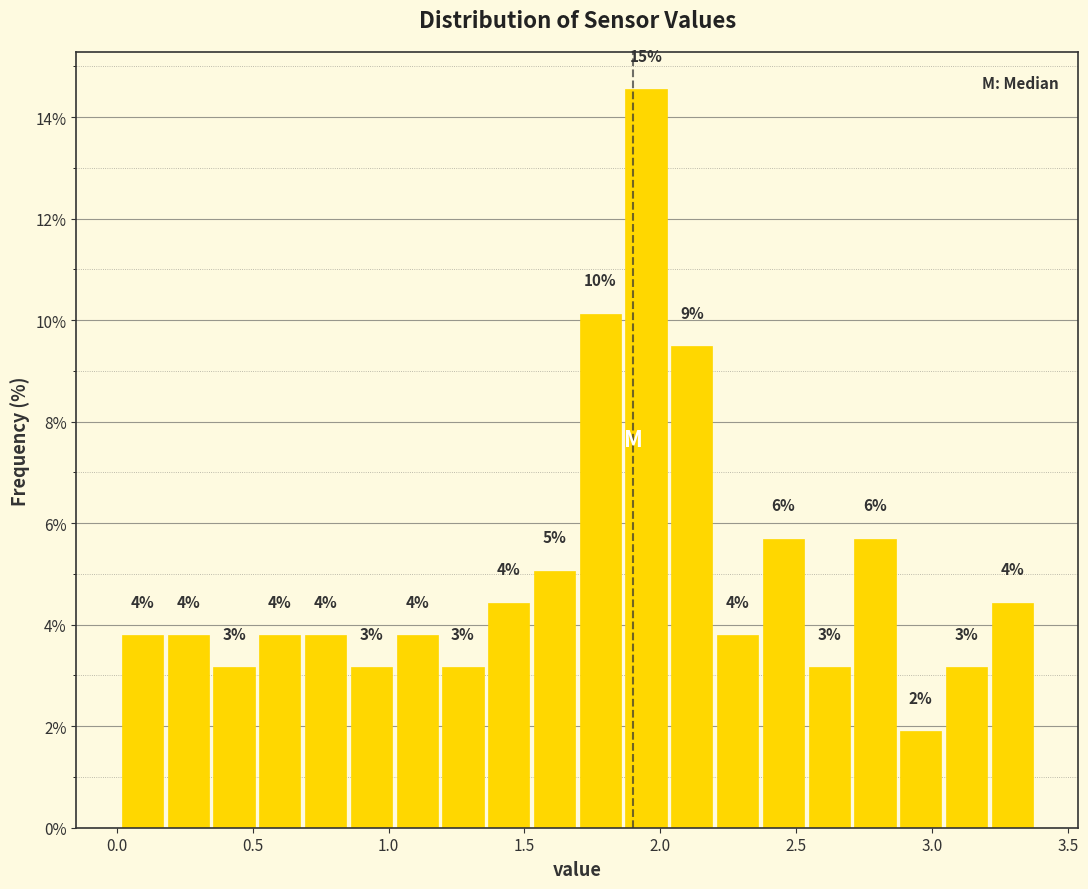

Read against the x-axis, roughly where is the centre of the tallest bar?

1.95